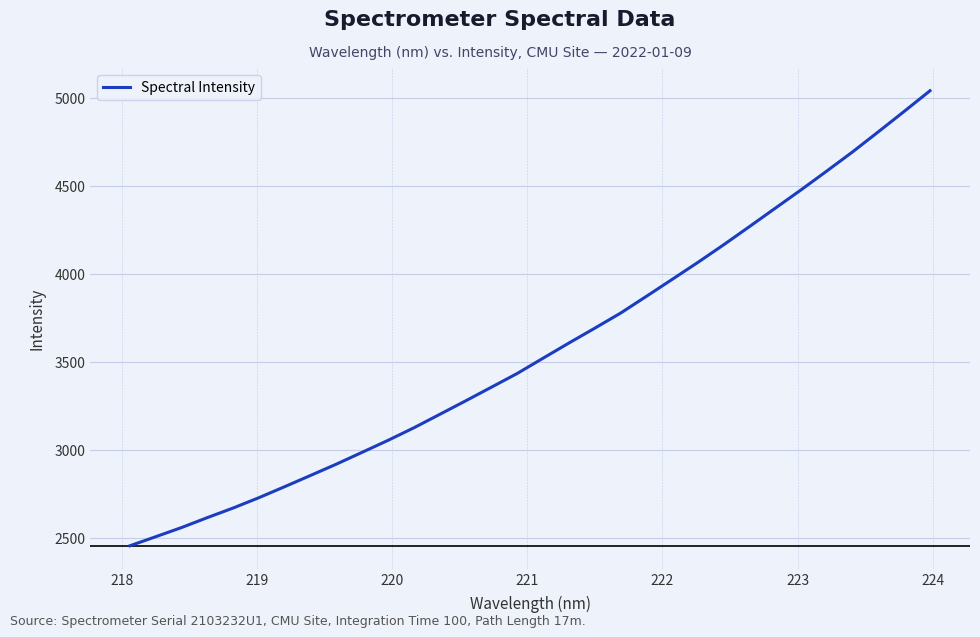

What is the greatest value displayed?

5040.7